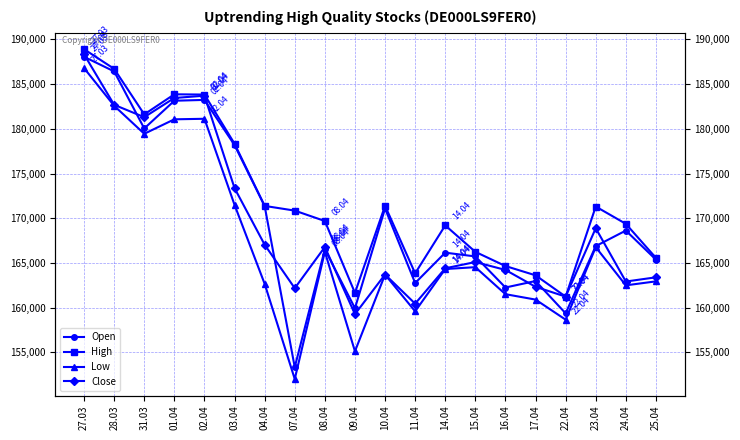

Reading right to left, what are all the values shown in this chart?

Open: 25.04=165370	24.04=168621	23.04=166882	22.04=159361	17.04=162979	16.04=162251	15.04=165728	14.04=166150	11.04=162753	10.04=171095	09.04=159933	08.04=166526	07.04=153335	04.04=171365	03.04=178180	02.04=183237	01.04=183143	31.03=180042	28.03=186423	27.03=188059
High: 25.04=165565	24.04=169375	23.04=171308	22.04=161232	17.04=163616	16.04=164653	15.04=166241	14.04=169201	11.04=163837	10.04=171393	09.04=161651	08.04=169689	07.04=170853	04.04=171379	03.04=178334	02.04=183834	01.04=183863	31.03=181618	28.03=186711	27.03=188907
Low: 25.04=162940	24.04=162494	23.04=166765	22.04=158654	17.04=160901	16.04=161505	15.04=164527	14.04=164319	11.04=159585	10.04=163694	09.04=155118	08.04=166253	07.04=152014	04.04=162663	03.04=171491	02.04=181125	01.04=181066	31.03=179448	28.03=182579	27.03=186794
Close: 25.04=163392	24.04=162921	23.04=168883	22.04=161232	17.04=162331	16.04=164218	15.04=165101	14.04=164401	11.04=160443	10.04=163706	09.04=159268	08.04=166782	07.04=162173	04.04=167037	03.04=173364	02.04=183706	01.04=183452	31.03=181304	28.03=182687	27.03=188331